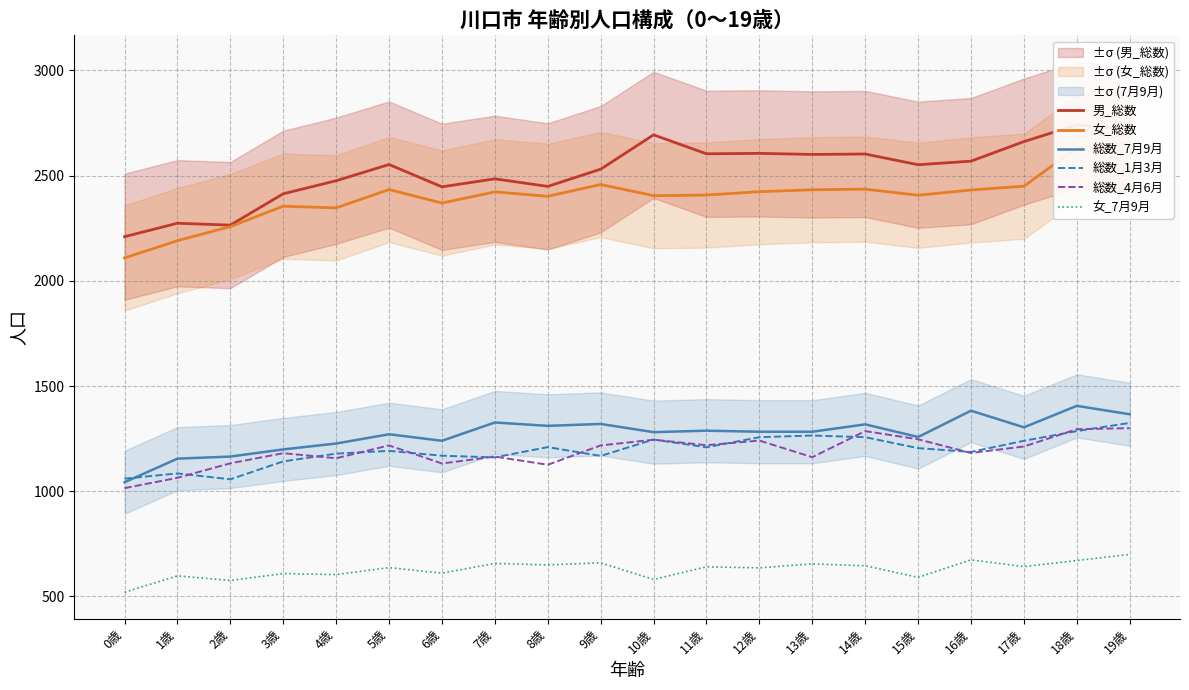

The 女_7月9月 series shows 187 at 6歳. True or false?

False